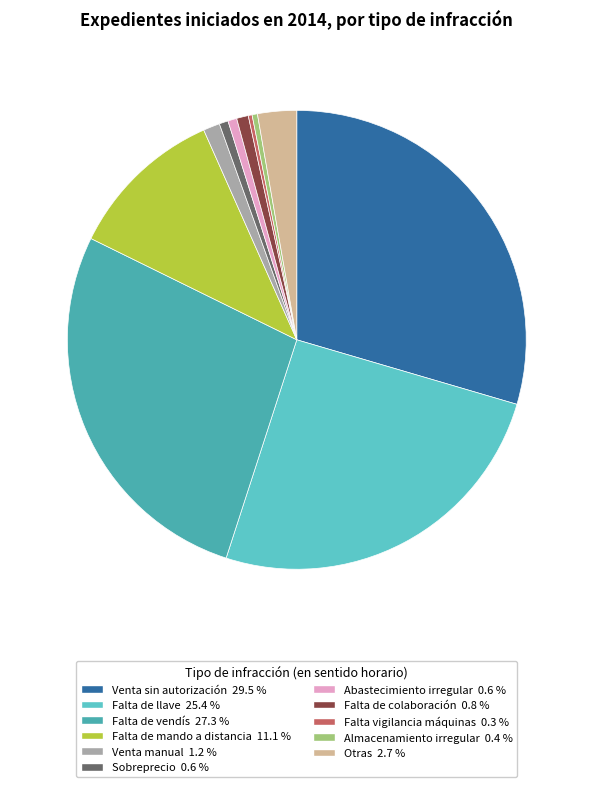

Is the sum of Falta de vendís and Almacenamiento irregular greater than half?

No